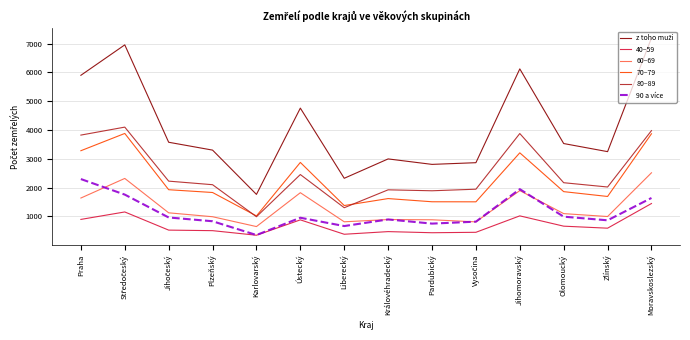

What value does the 80–89 series have at Královéhradecký, to the nearest 100?

1900